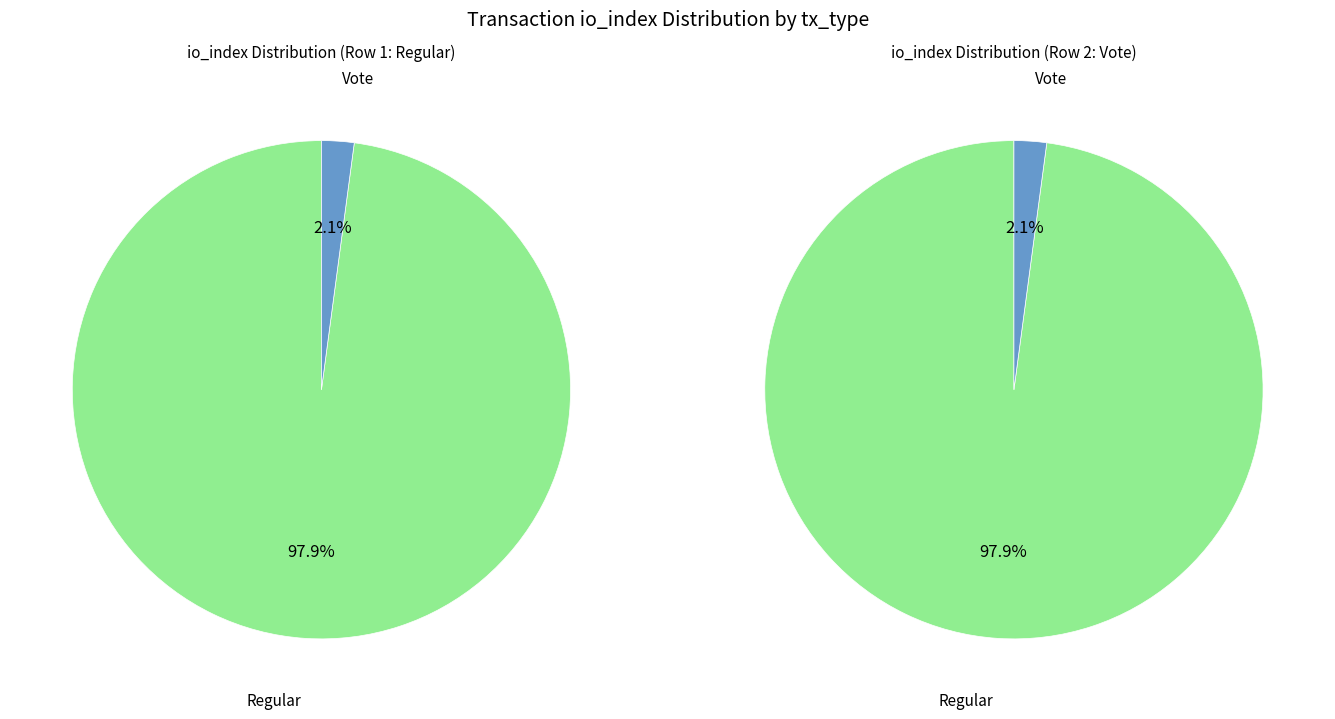

To the nearest percent, what portion does Vote represent?

2%